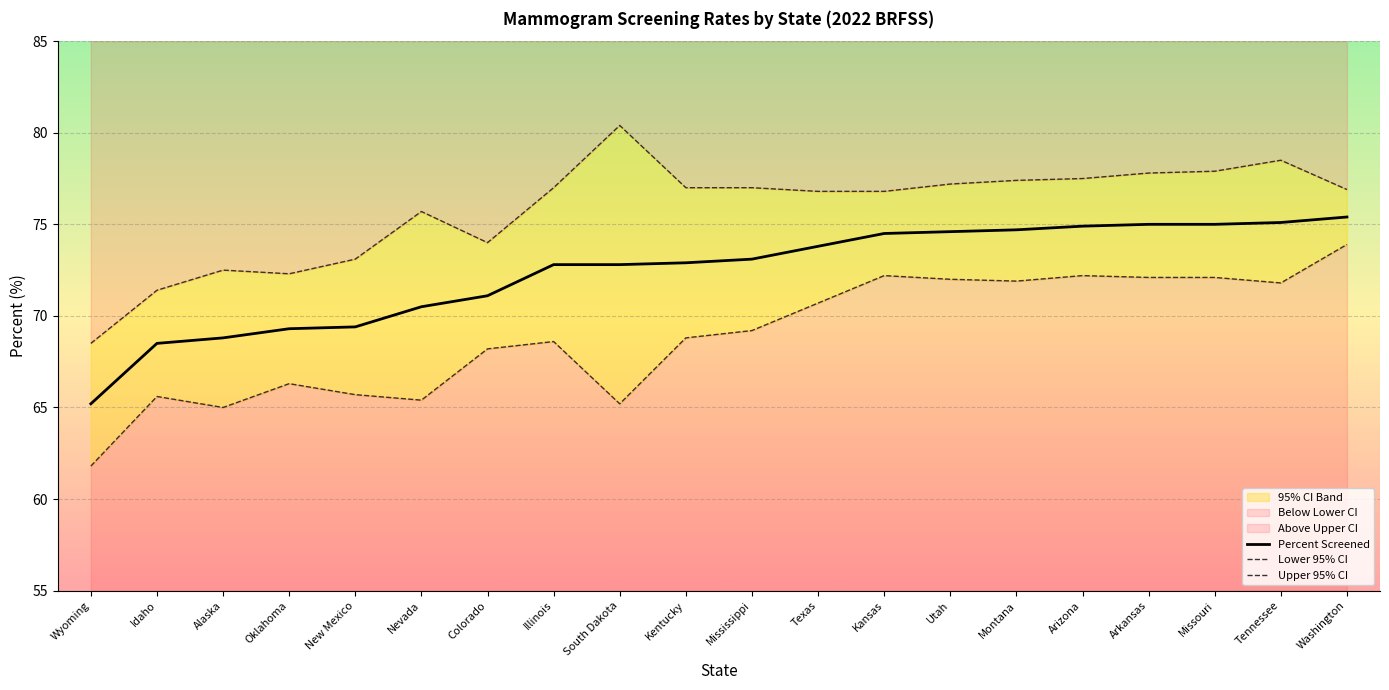

At which category is the sum across all series the highest?

Washington